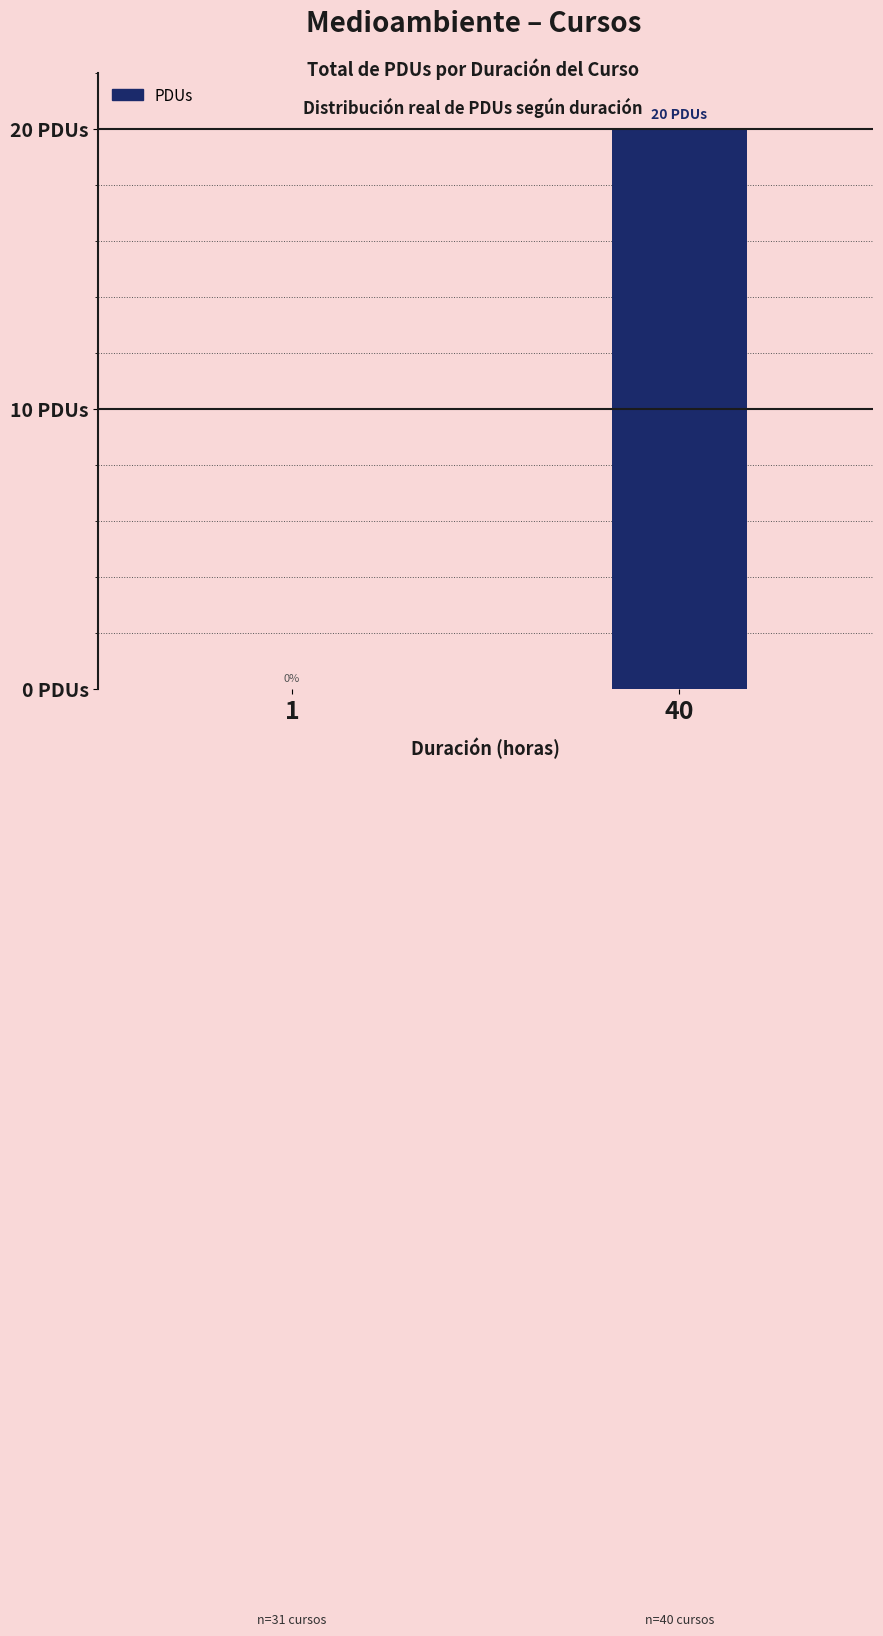

How many values are between 0 and 20?

2